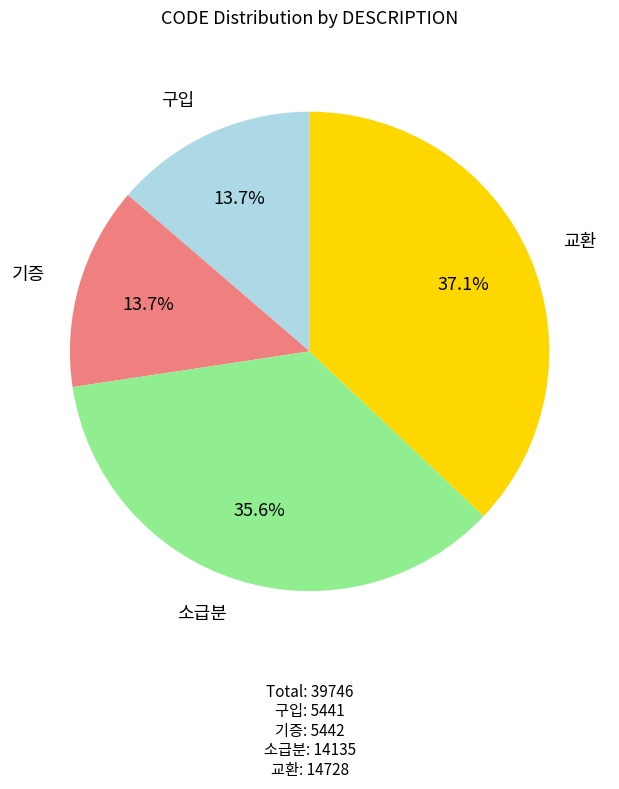

How many segments does this pie chart have?

4